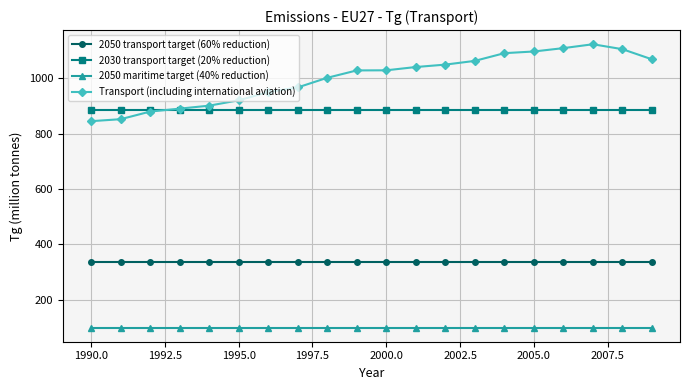

Which series has the largest range (max minus min)?

Transport (including international aviation)